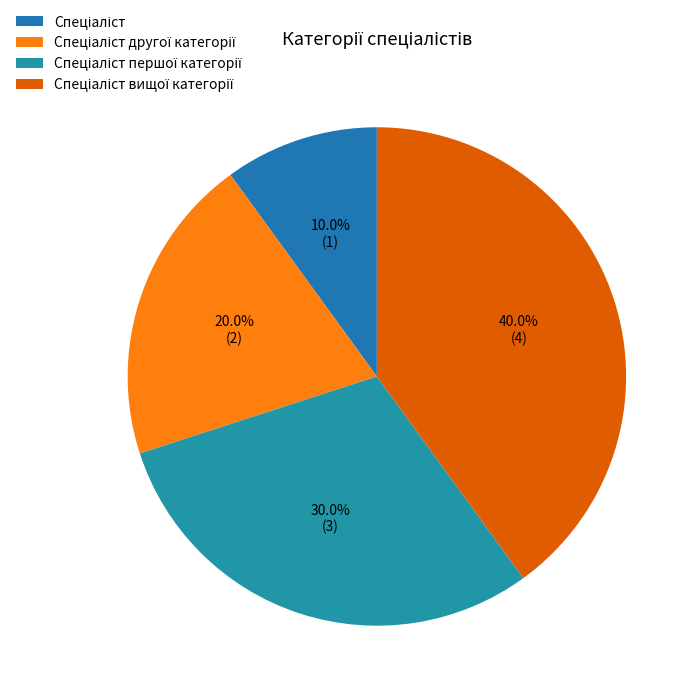

What percentage is the Спеціаліст першої категорії slice, to the nearest percent?

30%